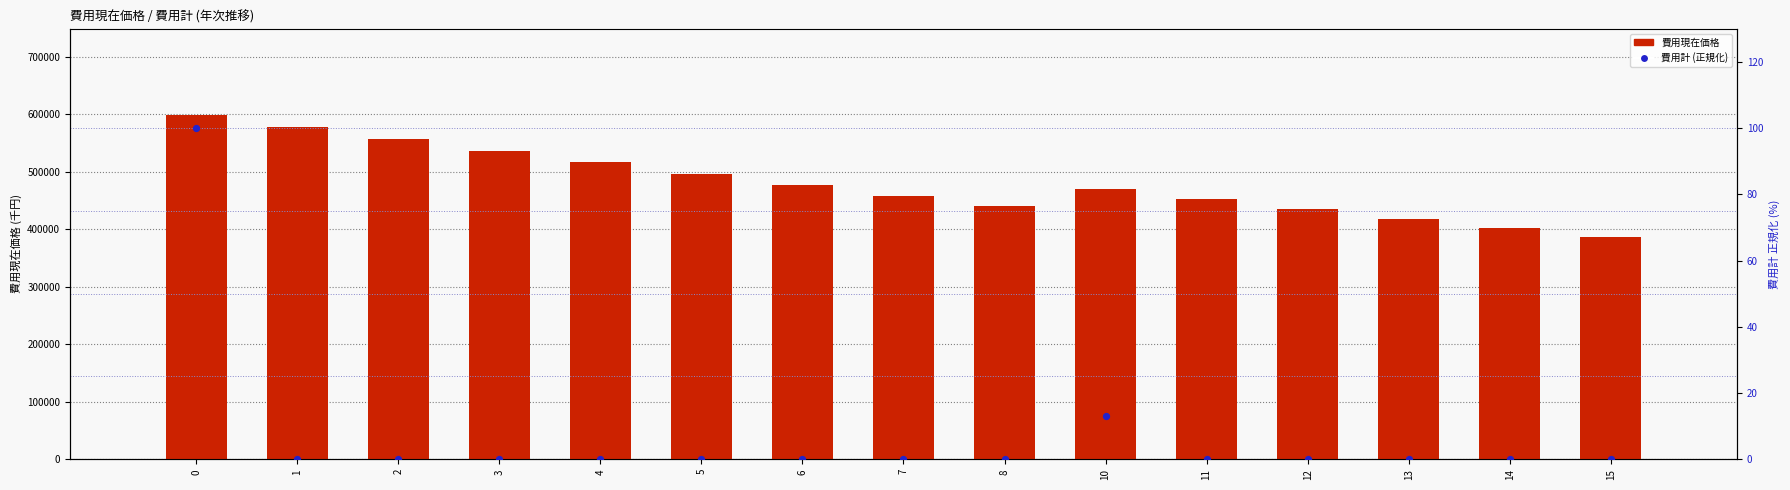

Which series reaches the minimum Y coordinate?

費用計 (正規化)